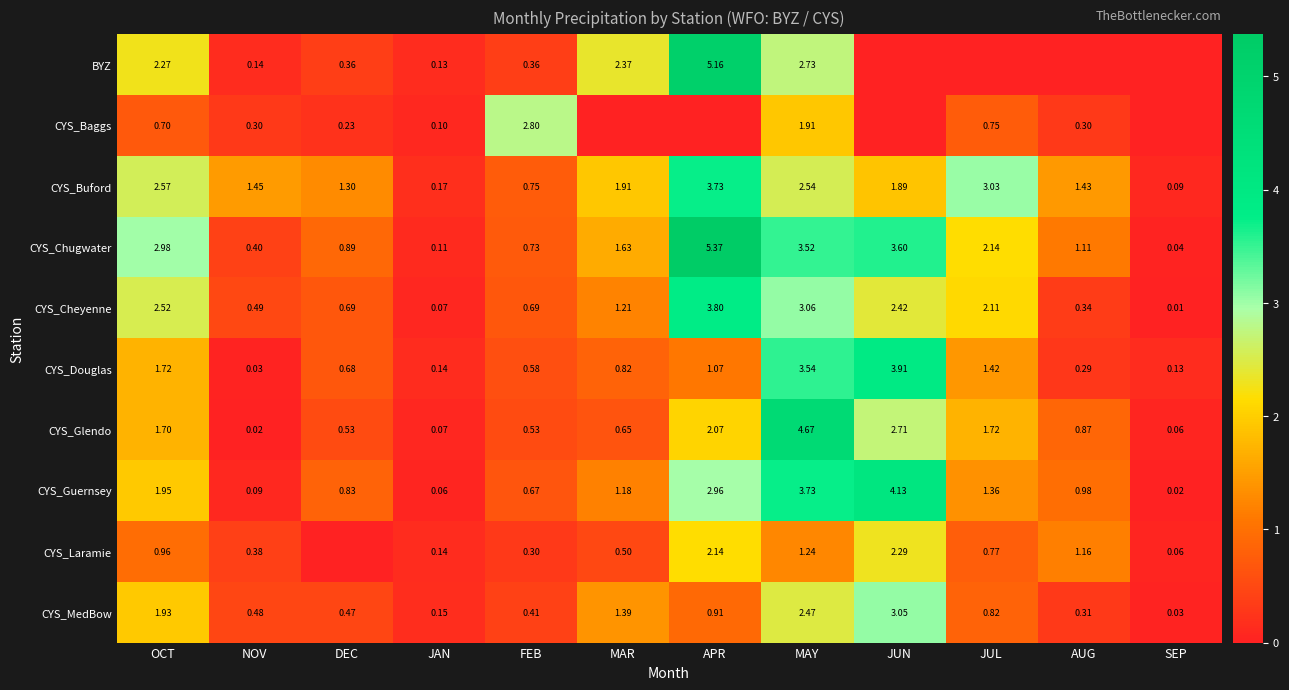

At which label is CYS_Guernsey closest to 2?

OCT